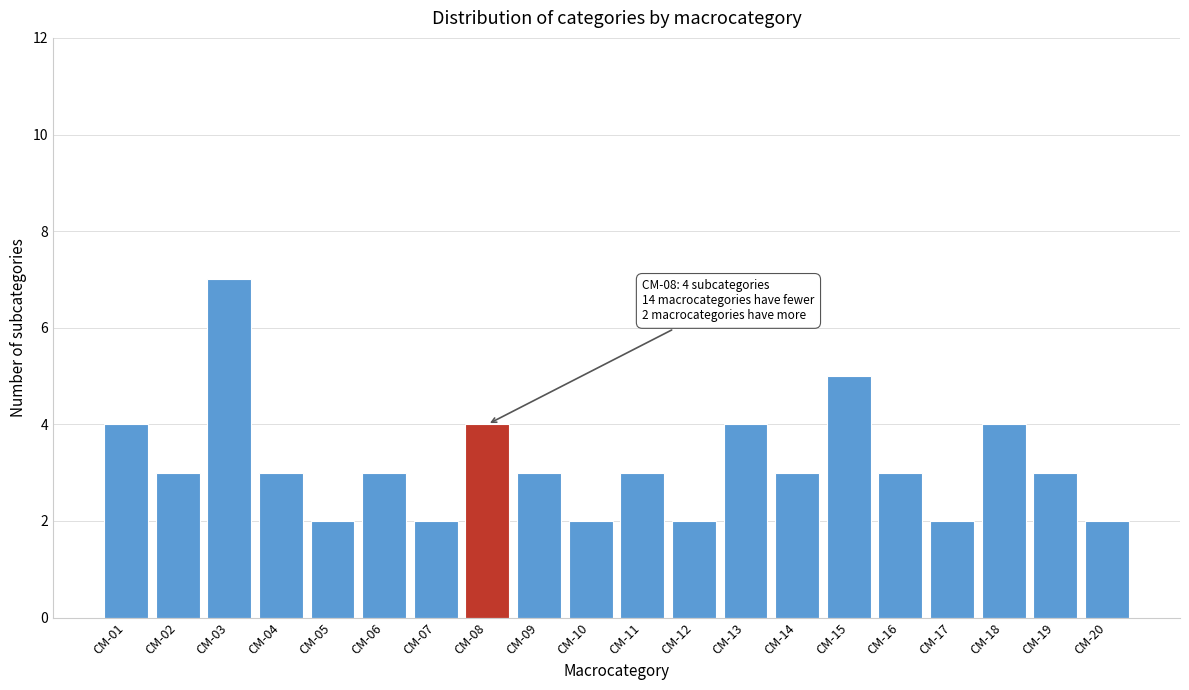

Reading left to right, what are all the values shown in this chart?

4	3	7	3	2	3	2	4	3	2	3	2	4	3	5	3	2	4	3	2